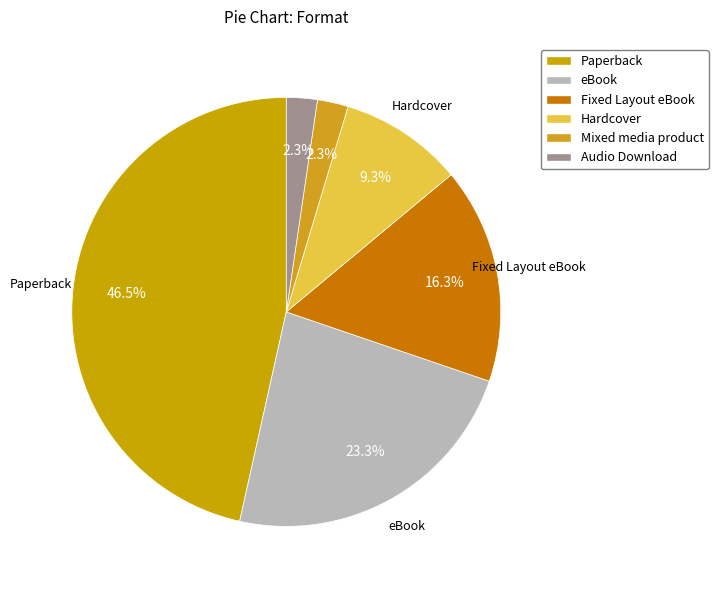

What percentage do eBook and Hardcover together represent?

32.6%